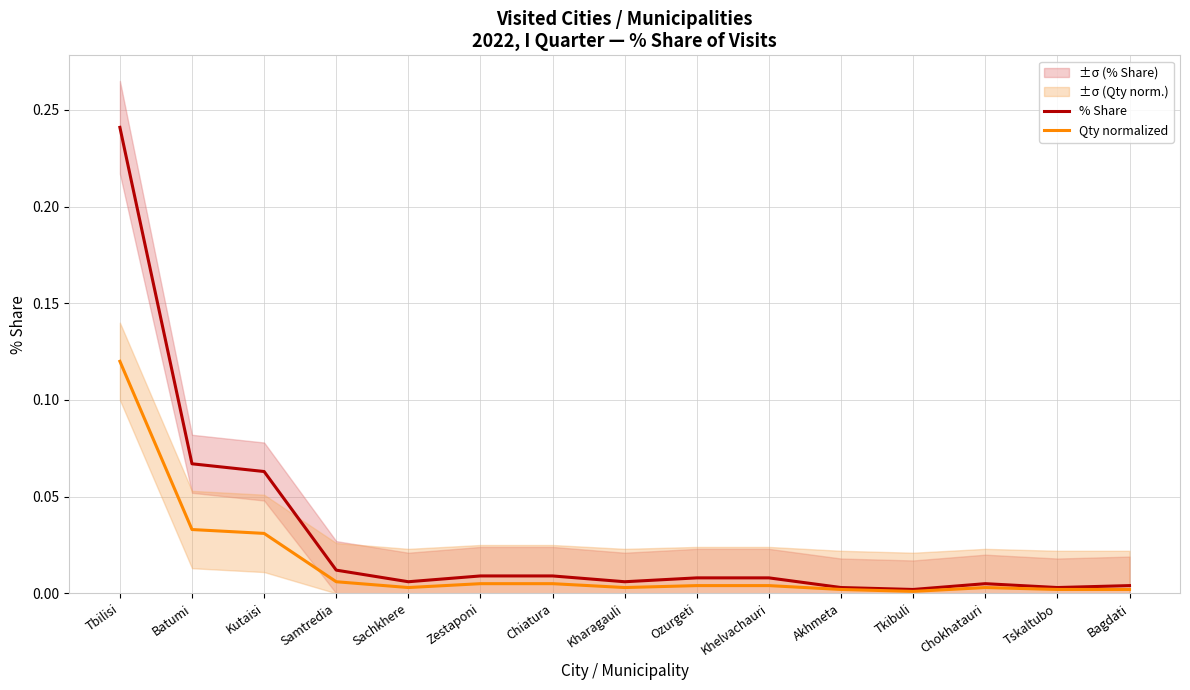

What is the sum of all % Share values?

0.4